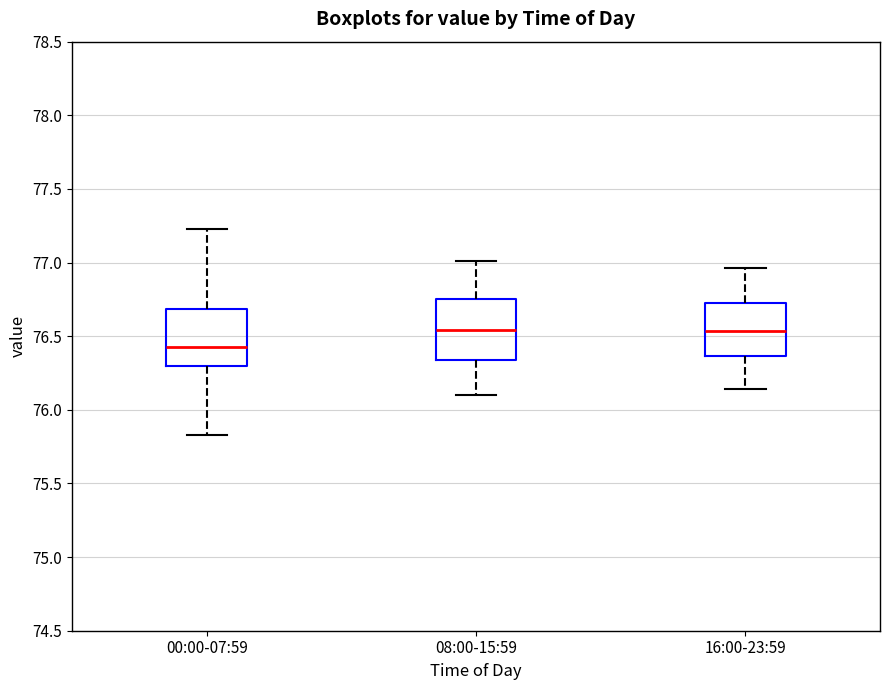

Reading left to right, read every box against the y-axis: the position of its median line, the range the box covers, and the ends of its whiskers. The values are not printed on the chart, so give them approximately, as read against the axis.

00:00-07:59: median 76.45, box 76.30 to 76.70, whiskers 75.85 to 77.25
08:00-15:59: median 76.55, box 76.35 to 76.75, whiskers 76.10 to 77.00
16:00-23:59: median 76.55, box 76.35 to 76.75, whiskers 76.15 to 76.95